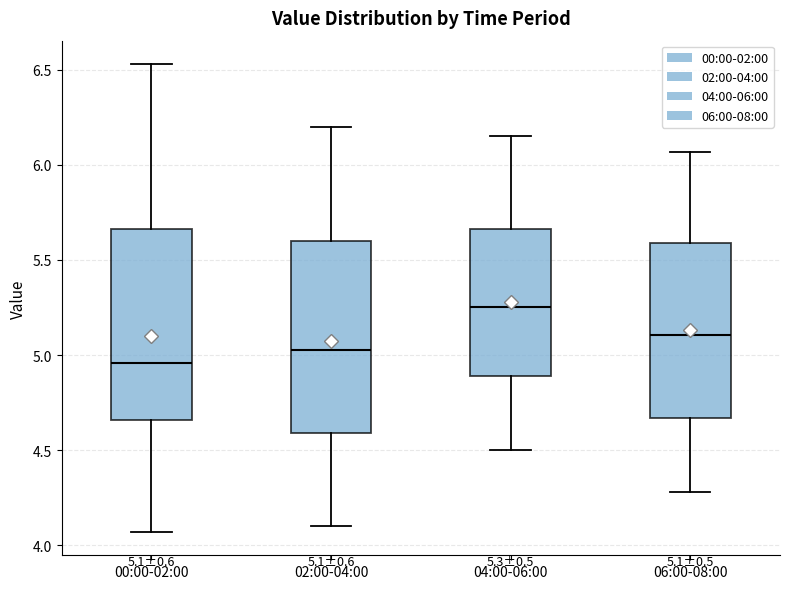

Which box's median line is the highest?

04:00-06:00